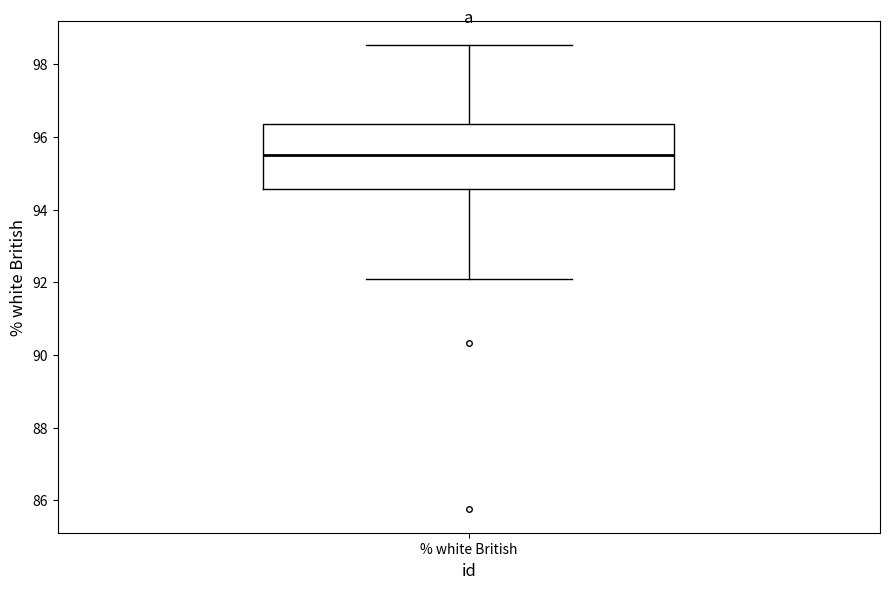

Transcribe this box plot: give where the median line is, the range the box spans, and where the two whiskers end, as read against the y-axis. The values are not printed on the chart, so give them approximately, as read against the axis.

median 95.6, box 94.6 to 96.4, whiskers 92.0 to 98.6